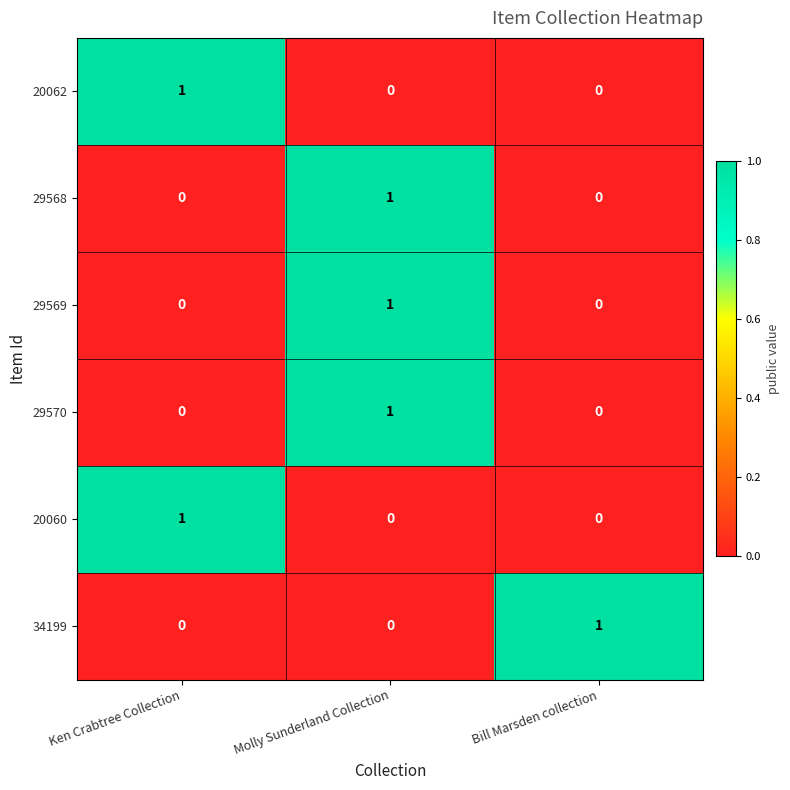

Count the 29569 values in the range 0 to 1.

3